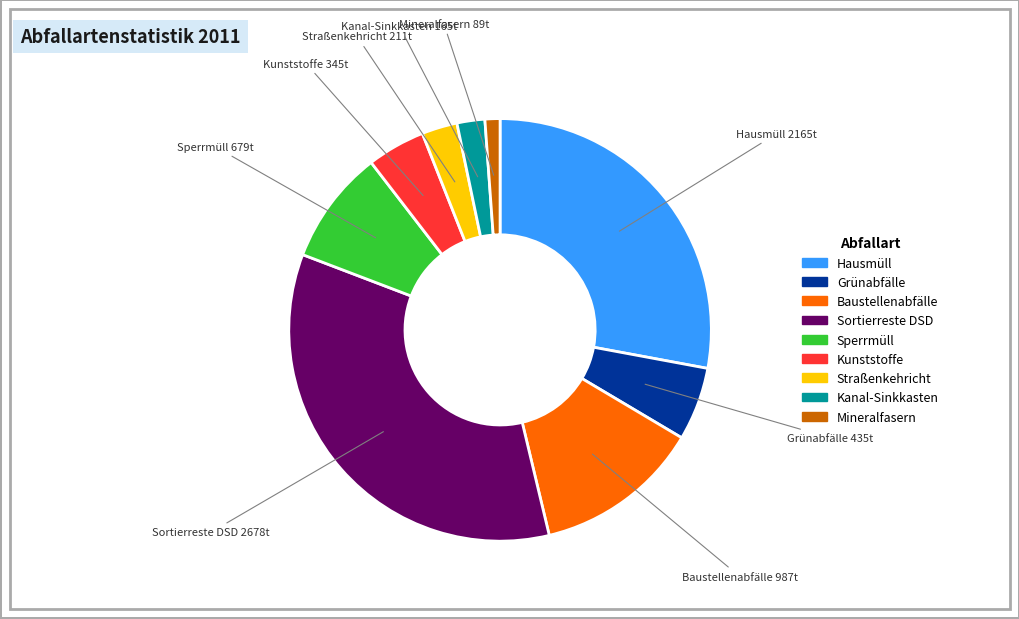

Do Kanal-Sinkkasten and Baustellenabfälle together represent more than half of the pie?

No